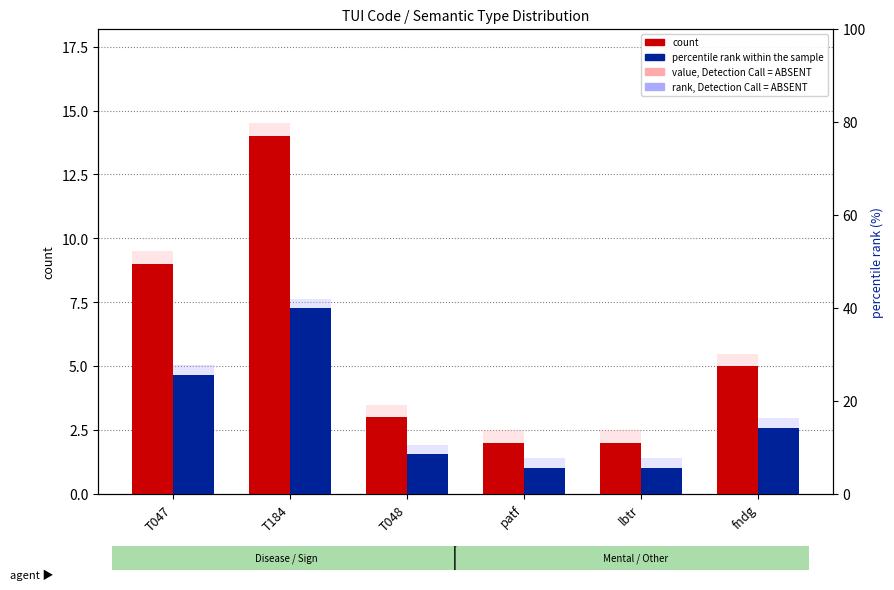

Rank the series by their maximum value, from lowest to highest.

count, percentile rank within the sample